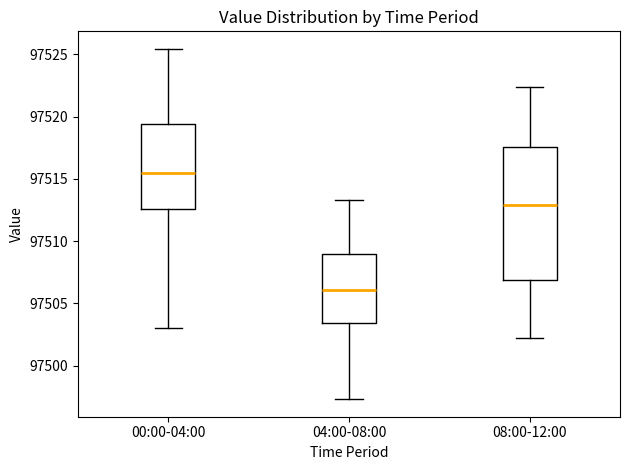

Reading left to right, transcribe this box plot: for each box, give where its median line is, the range the box spans, and where its two whiskers end, as read against the y-axis. The values are not printed on the chart, so give them approximately, as read against the axis.

00:00-04:00: median 97515.5, box 97512.5 to 97519.5, whiskers 97503.0 to 97525.5
04:00-08:00: median 97506.0, box 97503.5 to 97509.0, whiskers 97497.5 to 97513.5
08:00-12:00: median 97513.0, box 97507.0 to 97517.5, whiskers 97502.0 to 97522.5